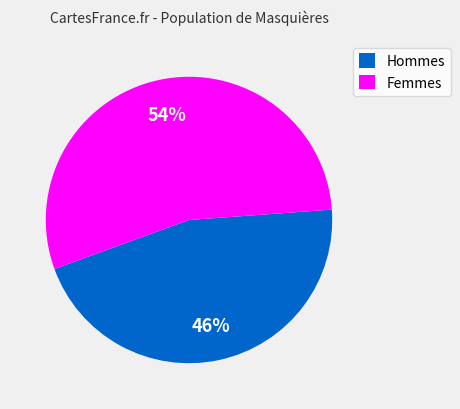

Rank the categories by value from lowest to highest.

Hommes, Femmes